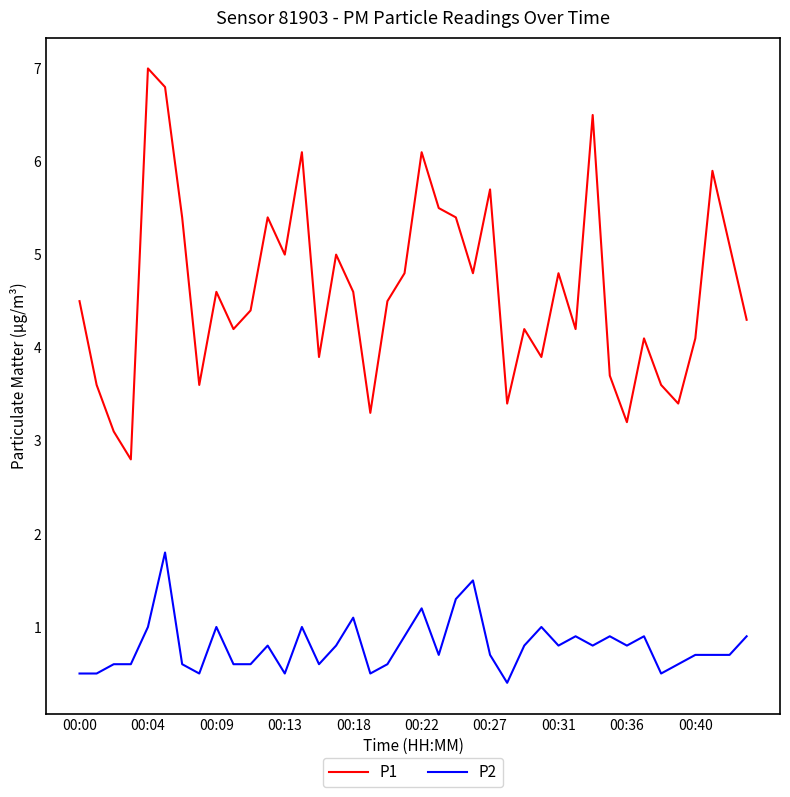

List the series in order of their overall mean, lowest first.

P2, P1